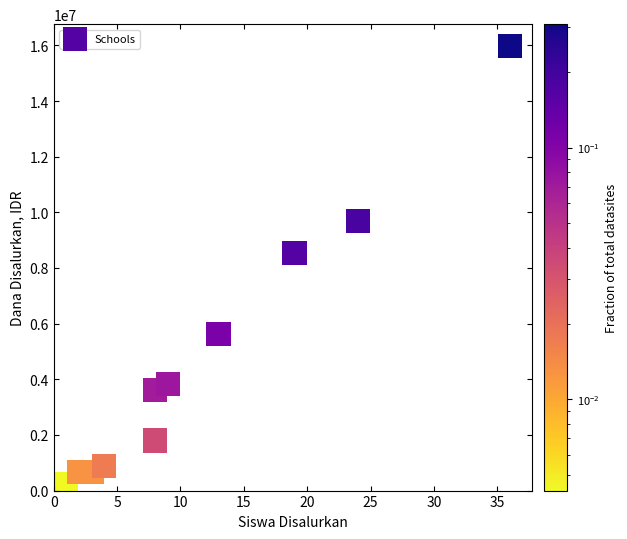

What Y value in the scatter plot is closest to 8100000?

8550000